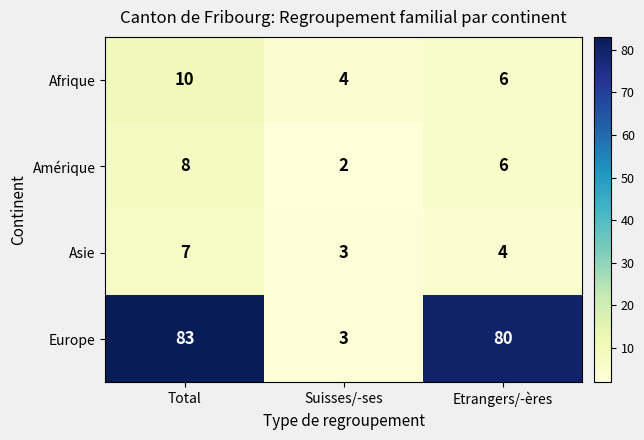

Where does the Amérique series first go above 6?

Total